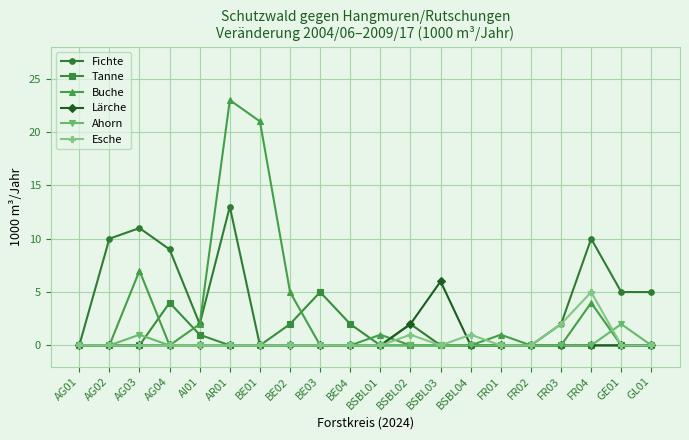

What position from the right is FR03?

4